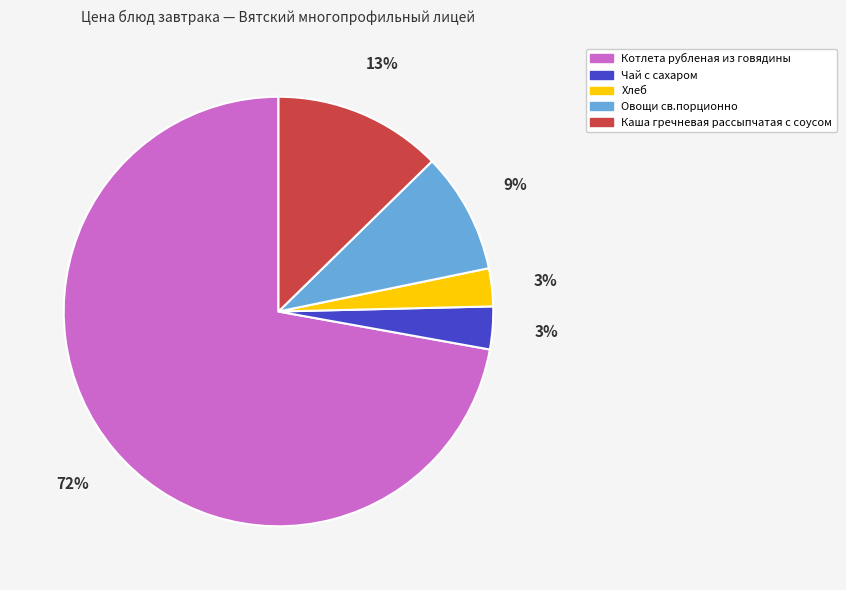

To the nearest percent, what is the combined percentage of Котлета рубленая из говядины and Хлеб?

75%